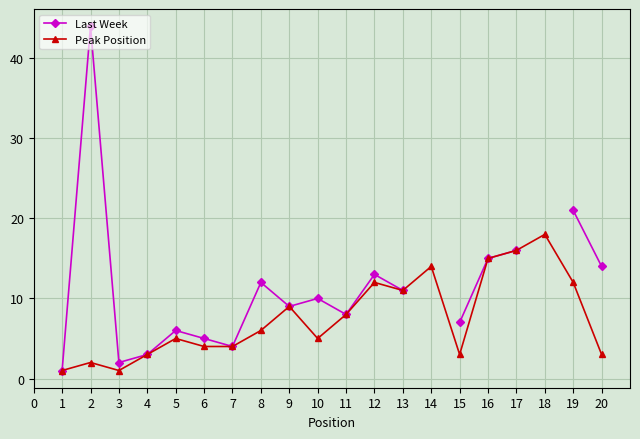

Which series has the largest range (max minus min)?

Last Week